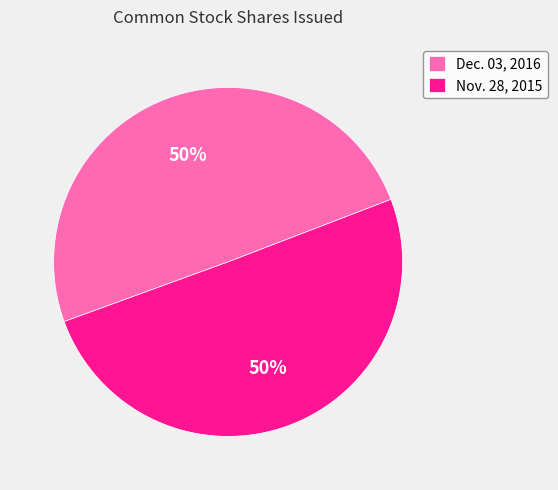

To the nearest percent, what is the average slice percentage?

50%